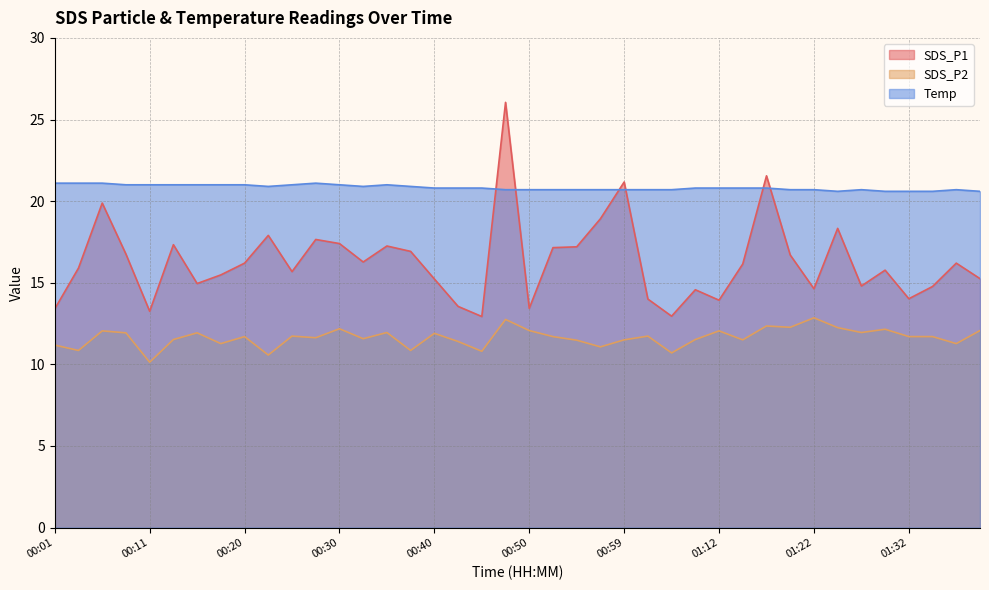

Does the chart display data point markers on the line(s)?

No